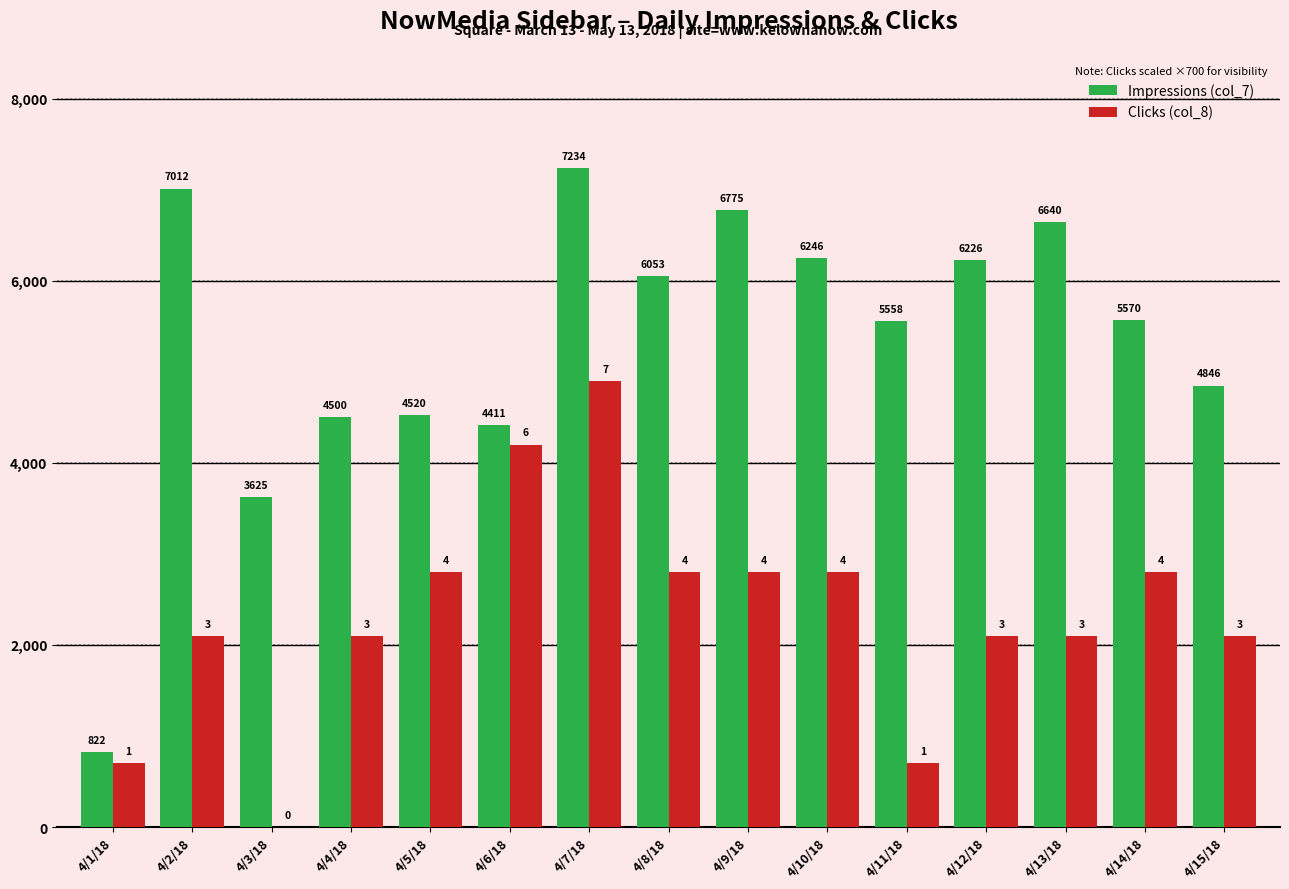

Between 4/7/18 and 4/15/18, which series saw the biggest shift?

Clicks (col_8)